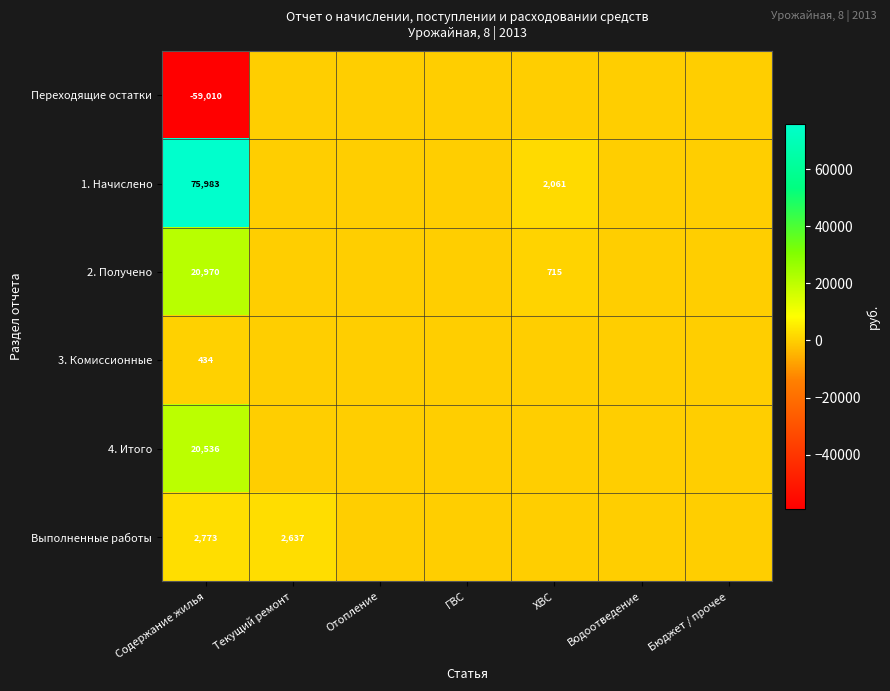

Is it true that 2. Получено equals 11292.0 at Содержание жилья?

False